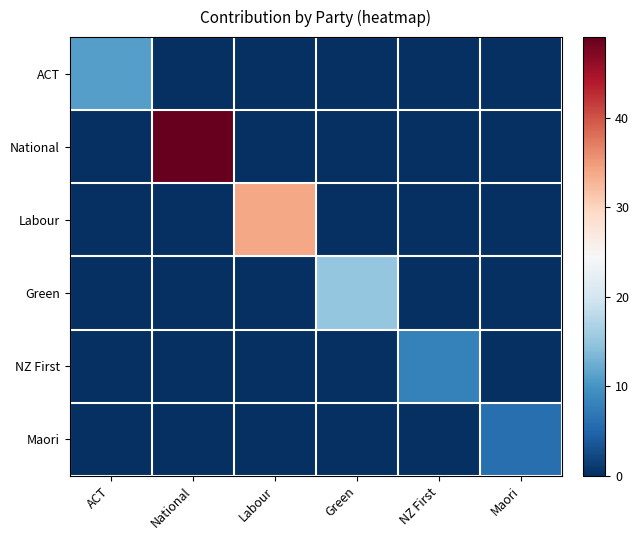

Reading left to right, extract all data points from this chart.

ACT: ACT=11	National=0	Labour=0	Green=0	NZ First=0	Maori=0
National: ACT=0	National=49	Labour=0	Green=0	NZ First=0	Maori=0
Labour: ACT=0	National=0	Labour=34	Green=0	NZ First=0	Maori=0
Green: ACT=0	National=0	Labour=0	Green=15	NZ First=0	Maori=0
NZ First: ACT=0	National=0	Labour=0	Green=0	NZ First=8	Maori=0
Maori: ACT=0	National=0	Labour=0	Green=0	NZ First=0	Maori=6